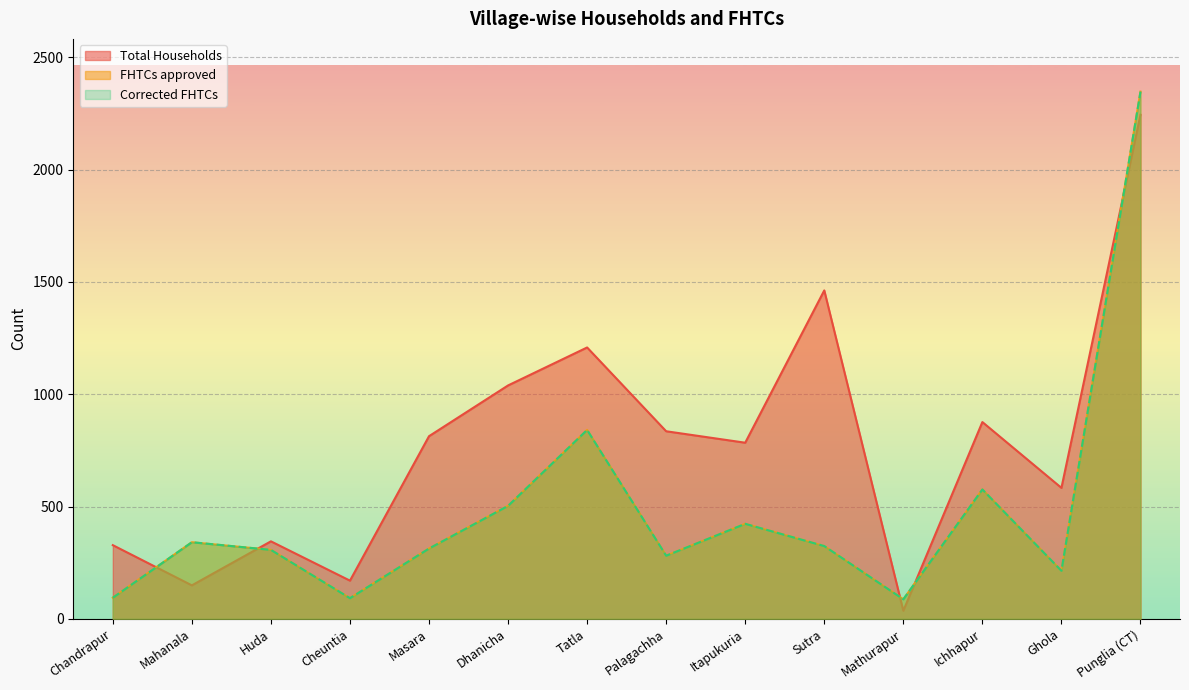

Reading right to left, what are all the values shown in this chart?

Total Households: Punglia (CT)=2244	Ghola=583	Ichhapur=876	Mathurapur=36	Sutra=1462	Itapukuria=784	Palagachha=835	Tatla=1208	Dhanicha=1039	Masara=813	Cheuntia=170	Huda=345	Mahanala=149	Chandrapur=328
FHTCs approved: Punglia (CT)=2347	Ghola=214	Ichhapur=576	Mathurapur=87	Sutra=324	Itapukuria=423	Palagachha=281	Tatla=841	Dhanicha=503	Masara=313	Cheuntia=92	Huda=307	Mahanala=341	Chandrapur=94
Corrected FHTCs: Punglia (CT)=2347	Ghola=214	Ichhapur=576	Mathurapur=87	Sutra=324	Itapukuria=423	Palagachha=281	Tatla=841	Dhanicha=503	Masara=313	Cheuntia=92	Huda=307	Mahanala=341	Chandrapur=94